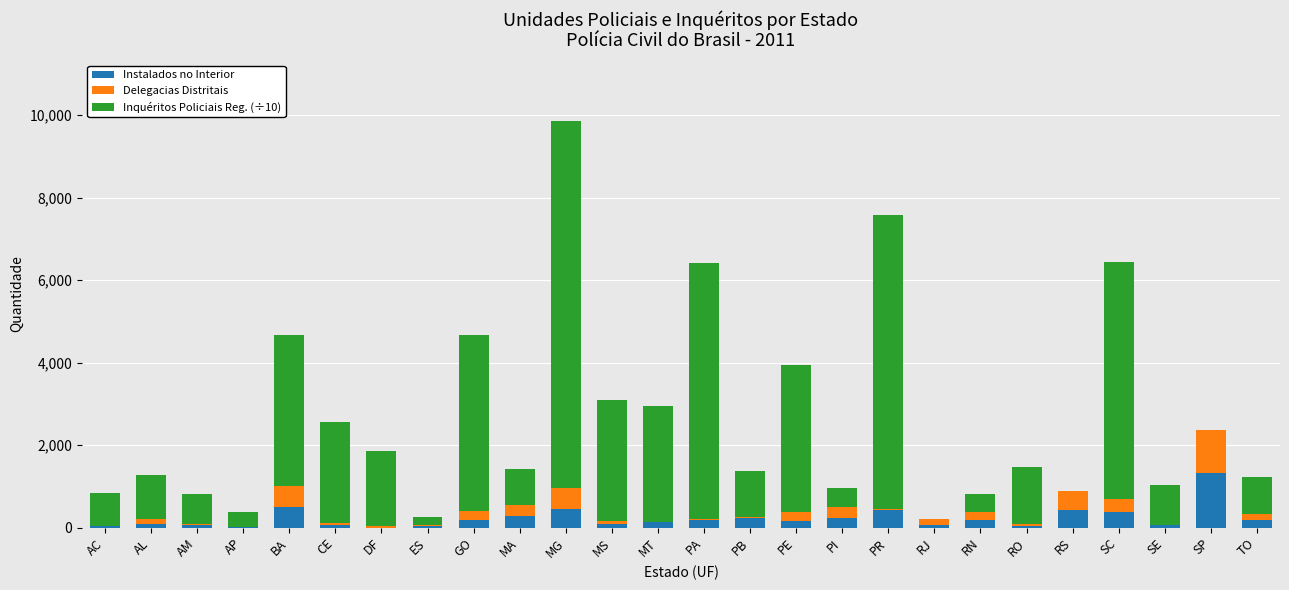

Which category has the highest value in the Instalados no Interior series?

SP